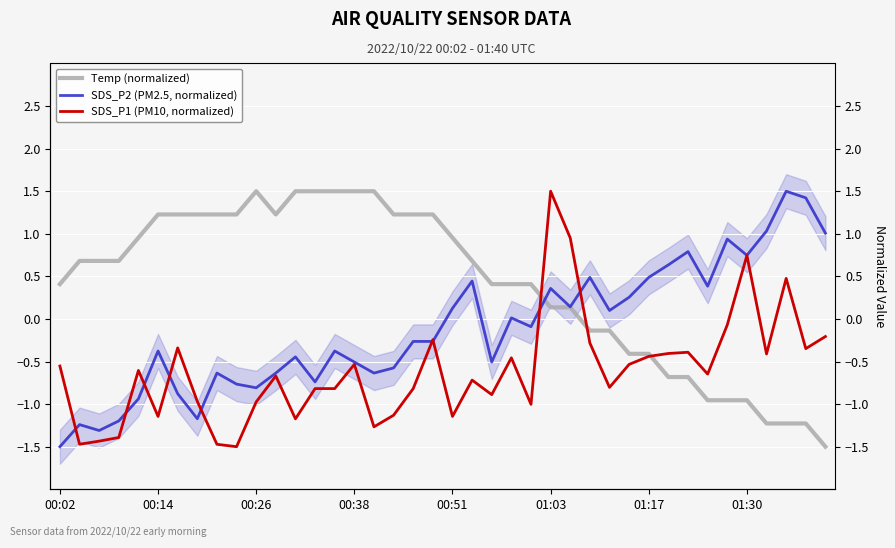

Which series has the largest range (max minus min)?

Temp (normalized)